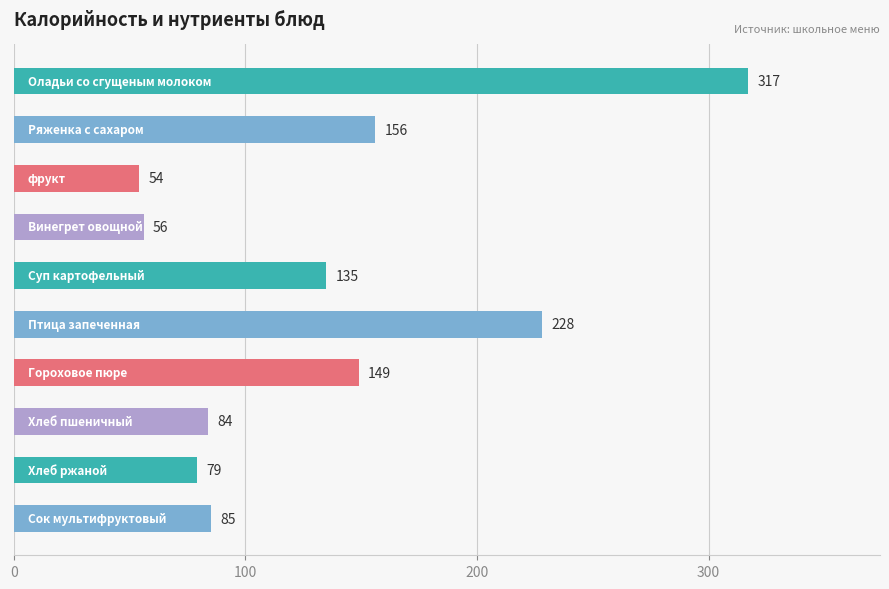

What is the difference between the maximum and minimum values?

263